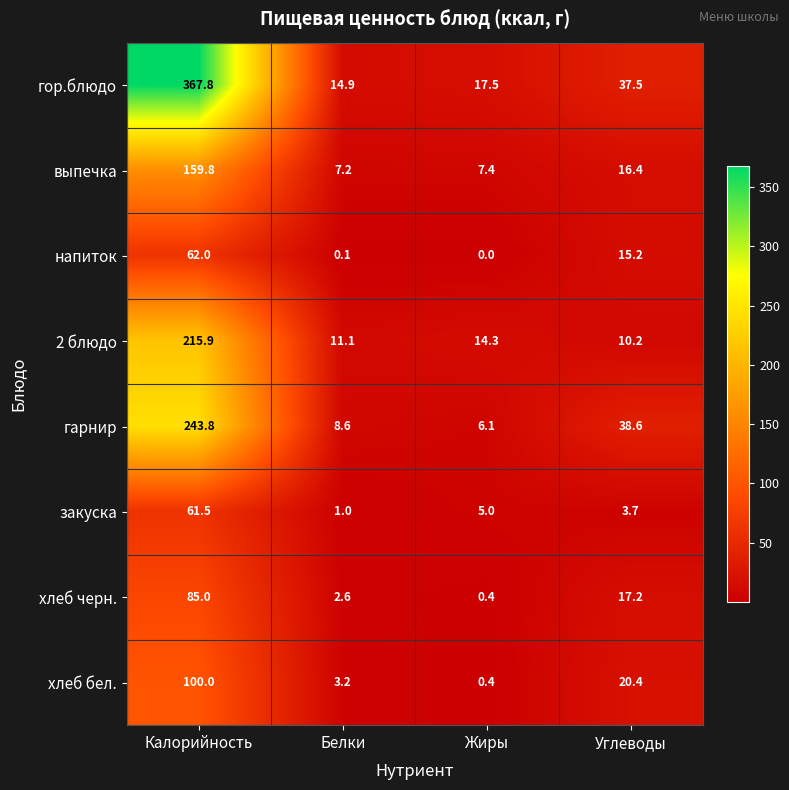

Is it true that выпечка equals 10.1 at Углеводы?

False